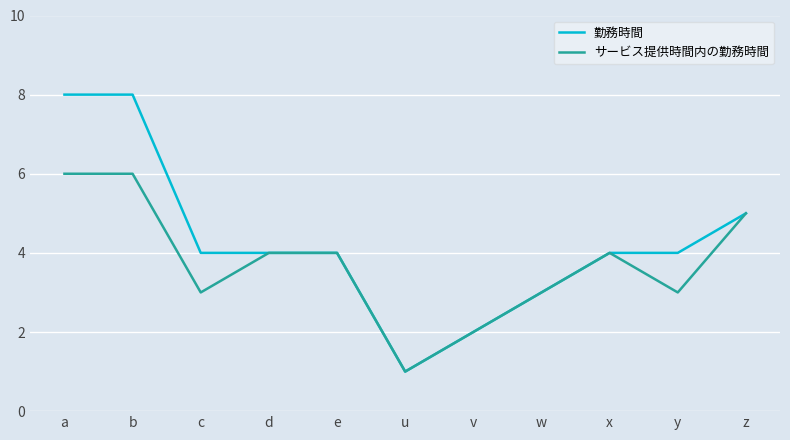

Does the chart have visible grid lines?

Yes